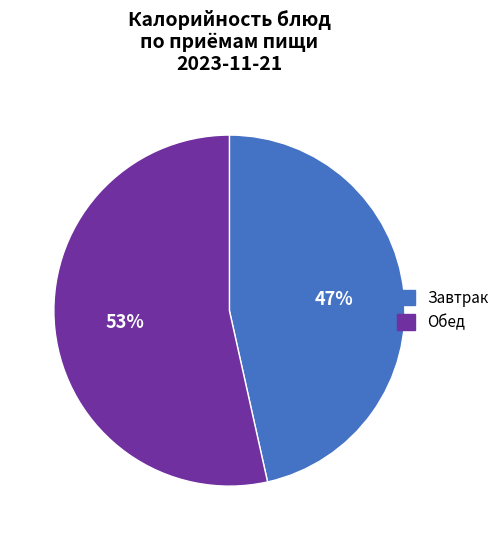

Combined, do Завтрак and Обед account for over 50%?

Yes